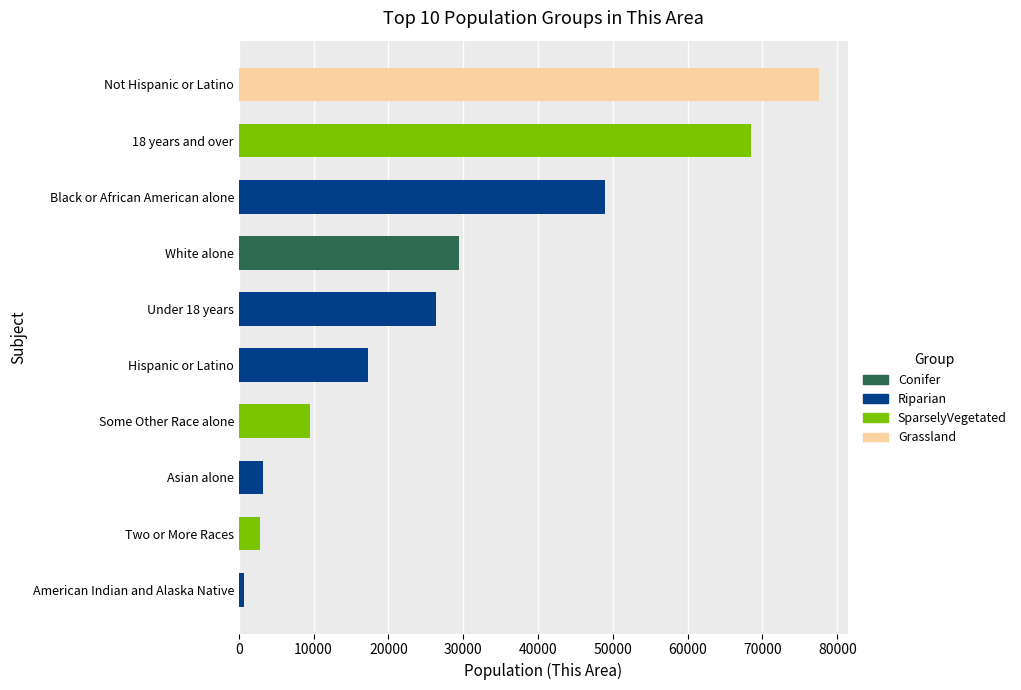

How many distinct data groups are displayed?

1